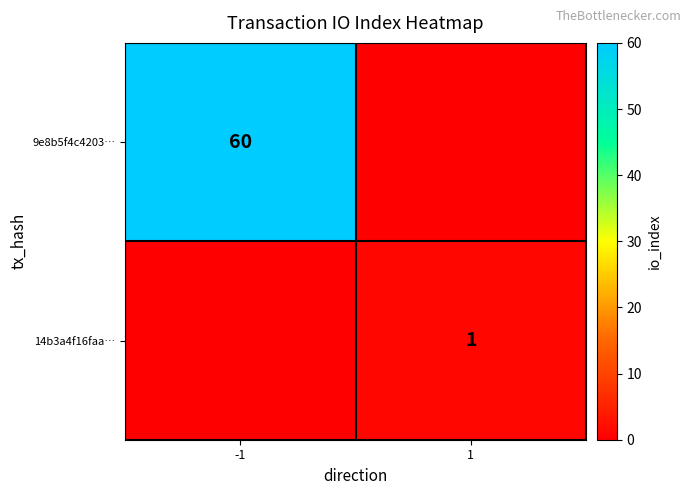

The 9e8b5f4c4203… series shows 60 at -1. True or false?

True